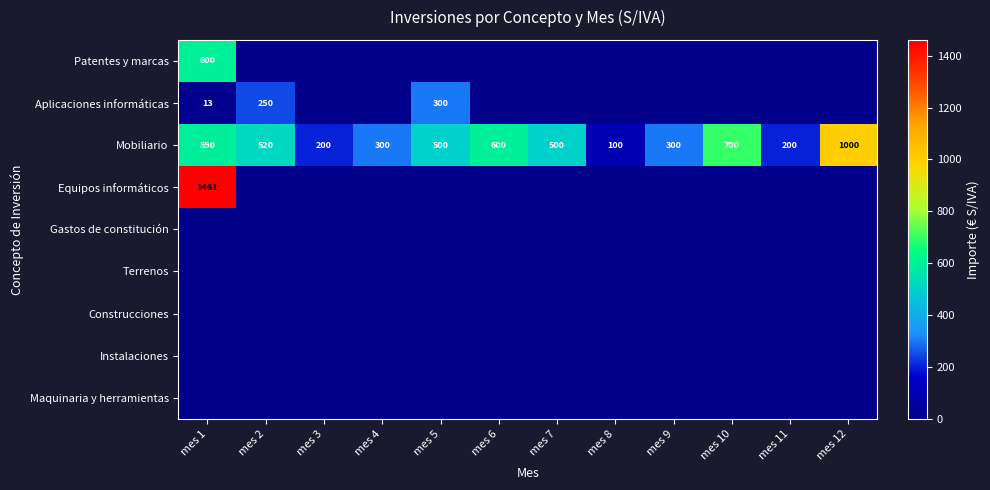

Is it true that Mobiliario equals 100.0 at mes 8?

True